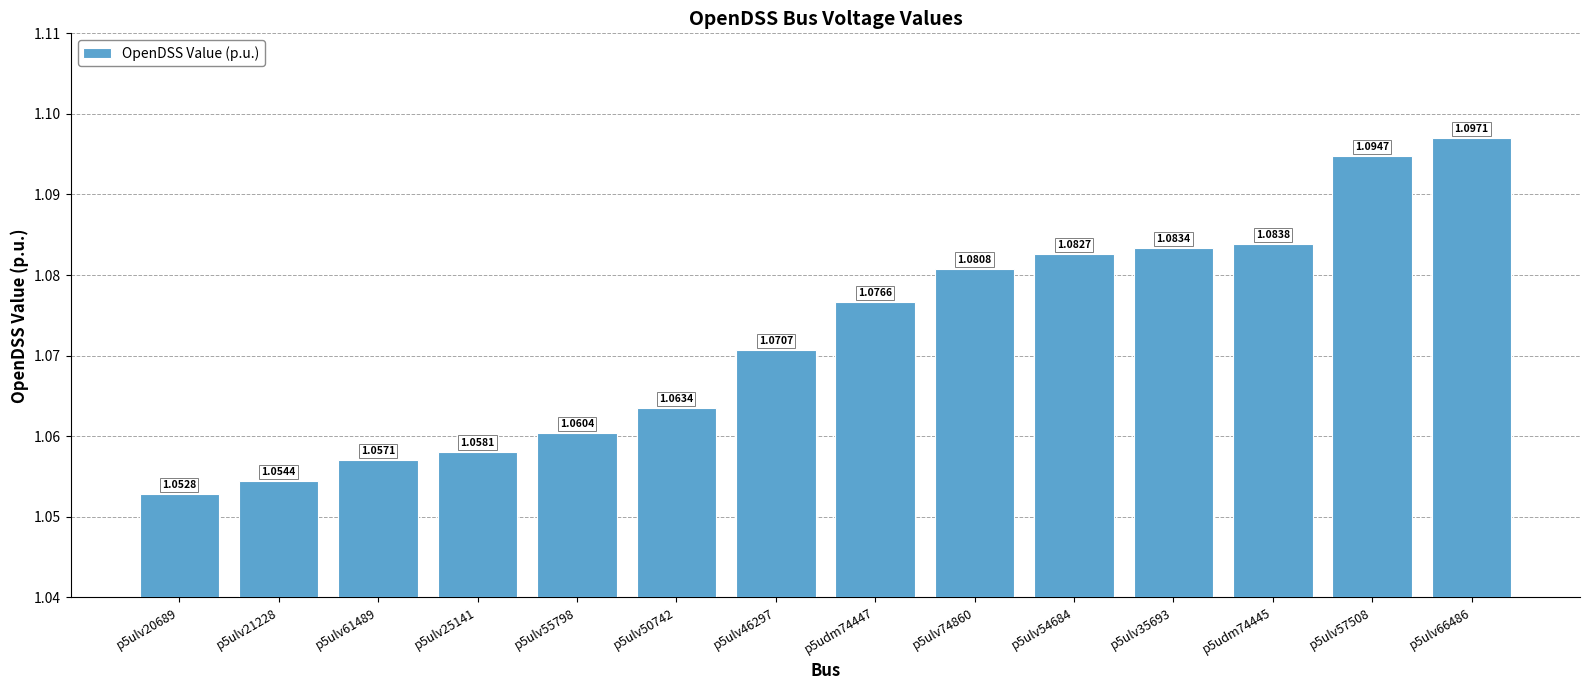

List the labels in order of value, largest first.

p5ulv66486, p5ulv57508, p5udm74445, p5ulv35693, p5ulv54684, p5ulv74860, p5udm74447, p5ulv46297, p5ulv50742, p5ulv55798, p5ulv25141, p5ulv61489, p5ulv21228, p5ulv20689